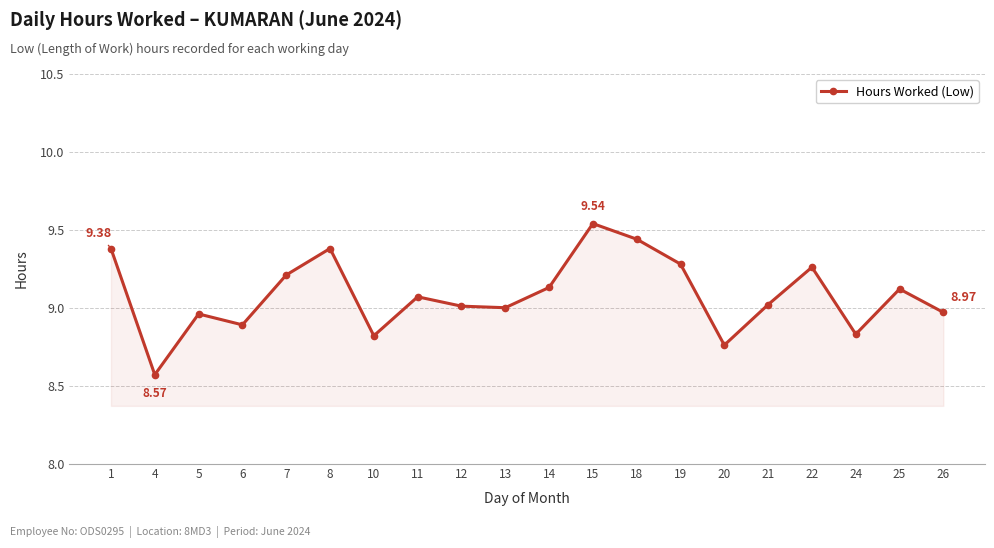

What is the sum of the values at 8 and 25?

18.5